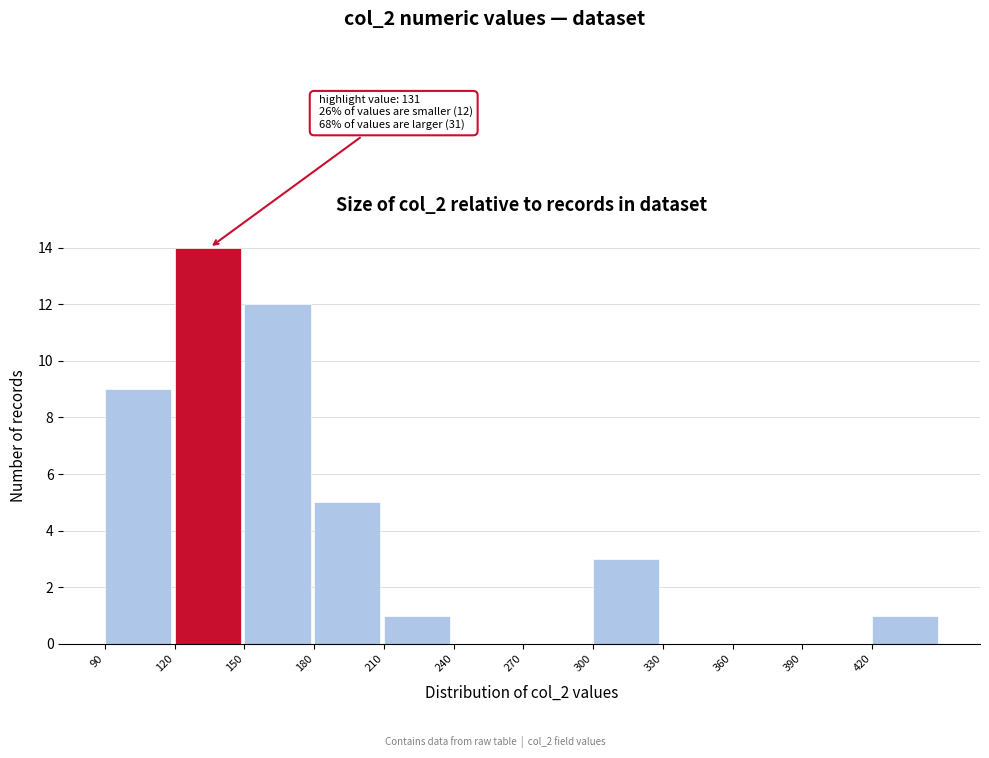

Which range on the x-axis has the tallest bar?

120 to 150